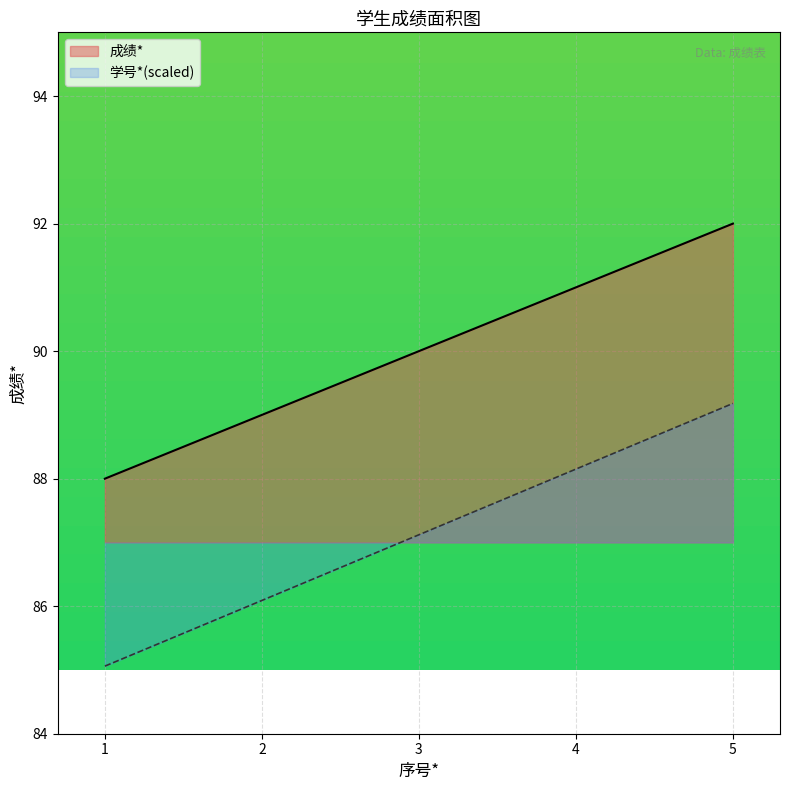

Is it true that 学号* equals 92.0 at 5?

True